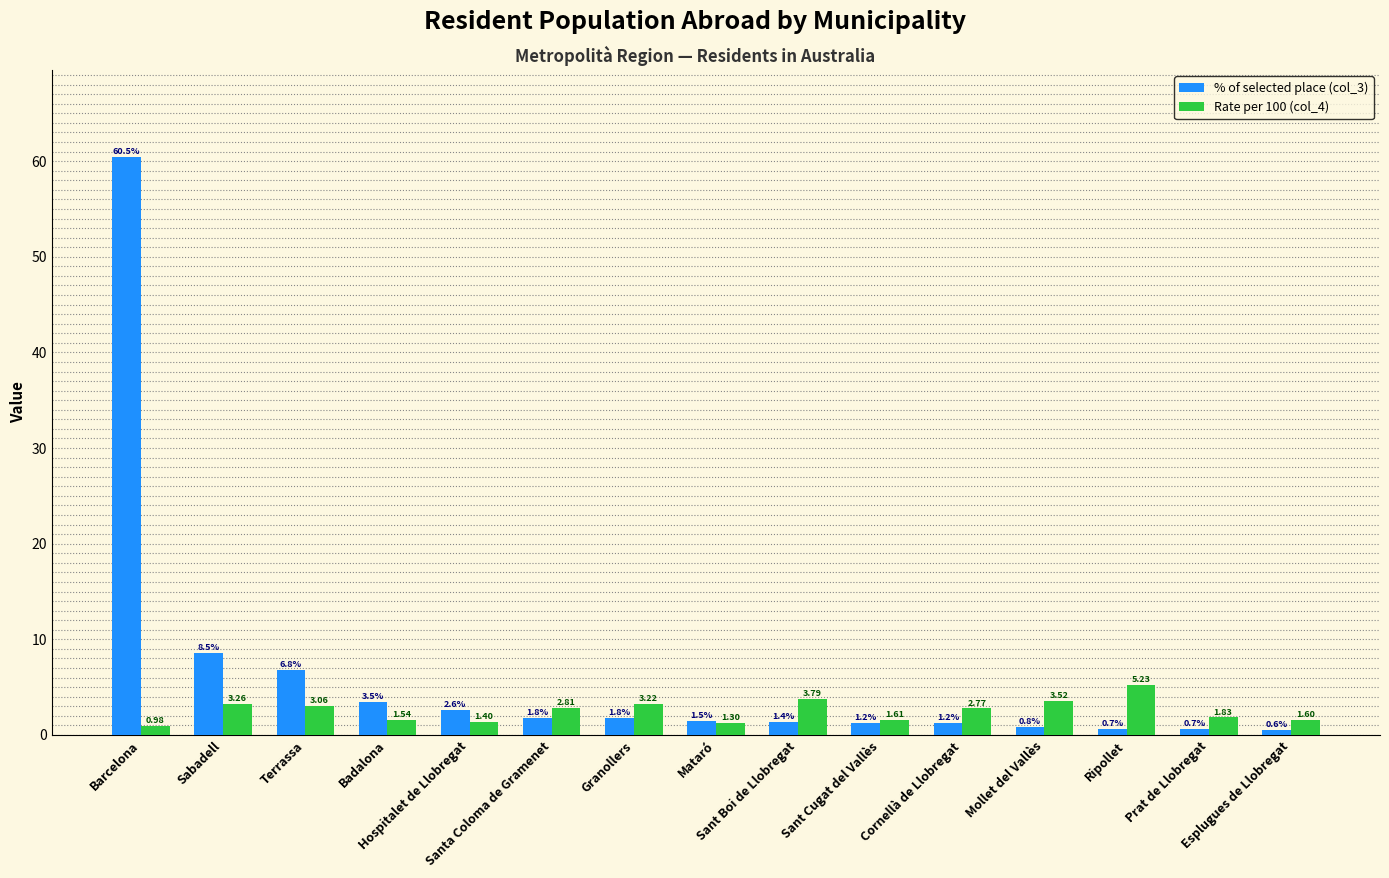

Which series has the largest range (max minus min)?

% of selected place (col_3)